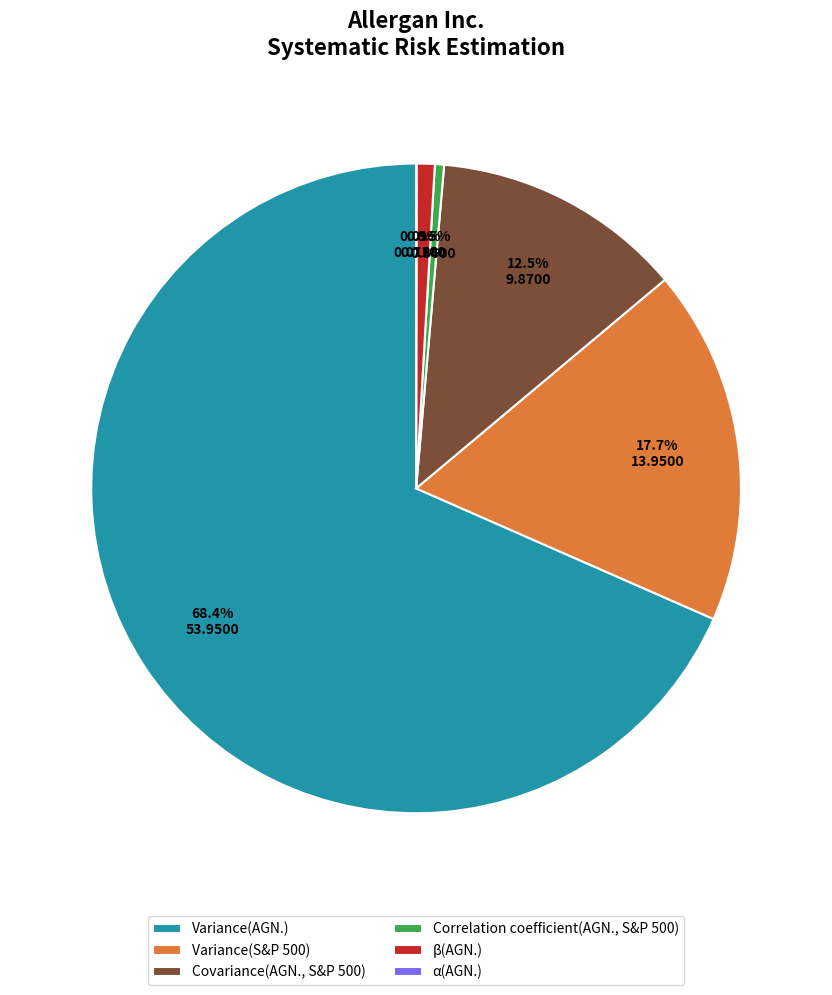

To the nearest percent, what percentage of the pie is Variance(AGN.)?

68%